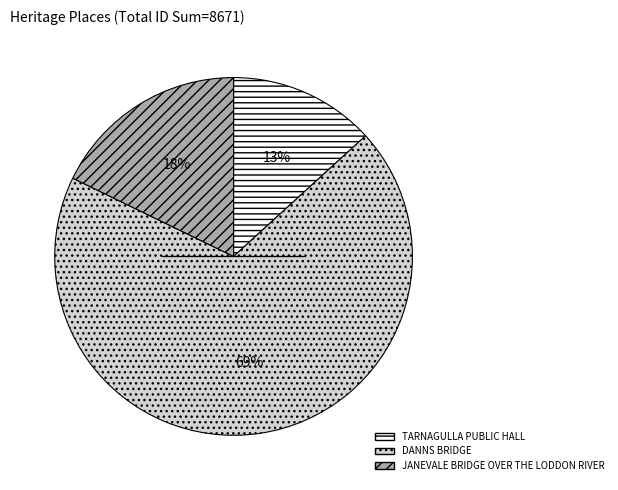

To the nearest percent, what percentage of the pie is DANNS BRIDGE?

69%